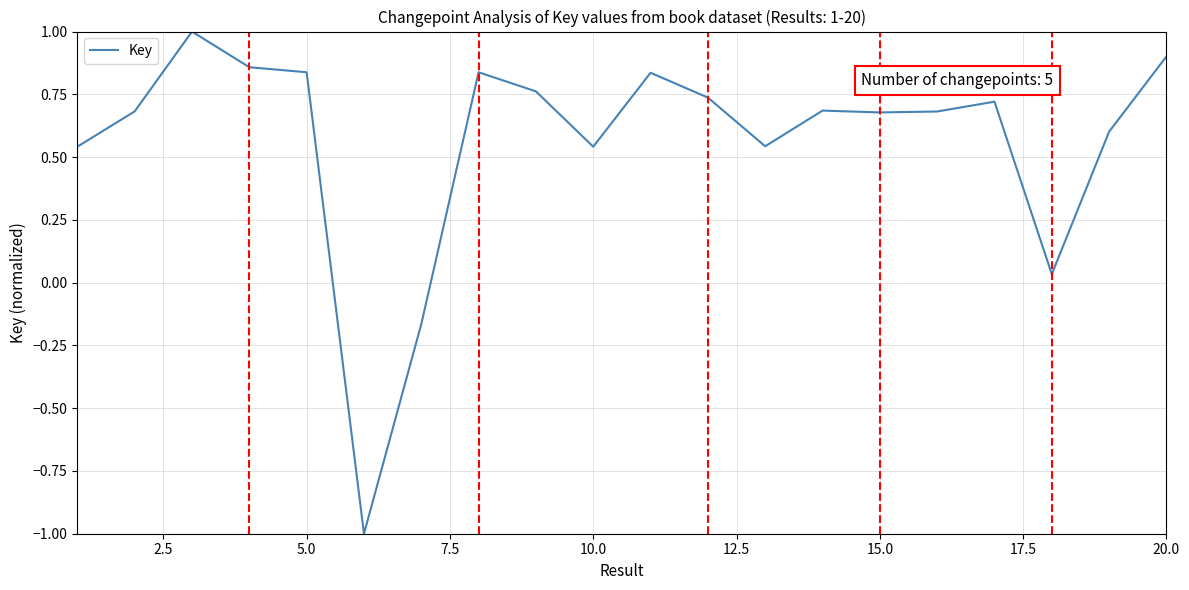

What is the minimum value shown in the chart?

-1.0